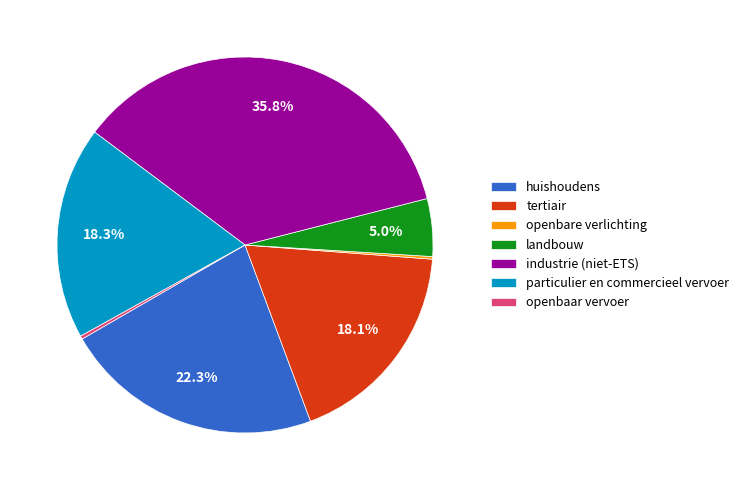

Which has a higher value, landbouw or industrie (niet-ETS)?

industrie (niet-ETS)